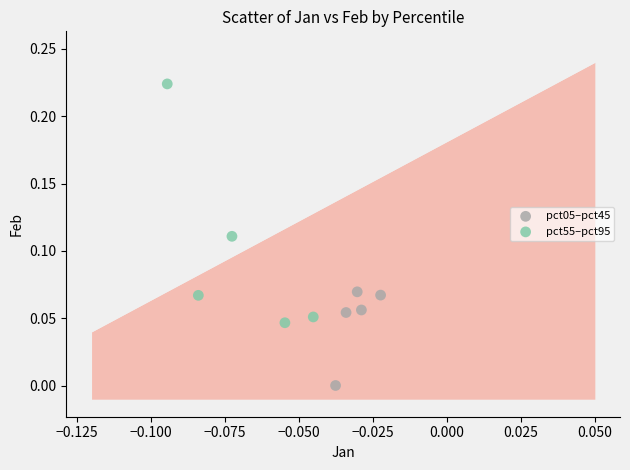

Which series reaches the minimum Y coordinate?

pct05–pct45